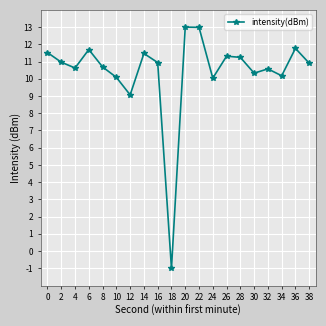

What is the value of the 6th point from the left?

10.1